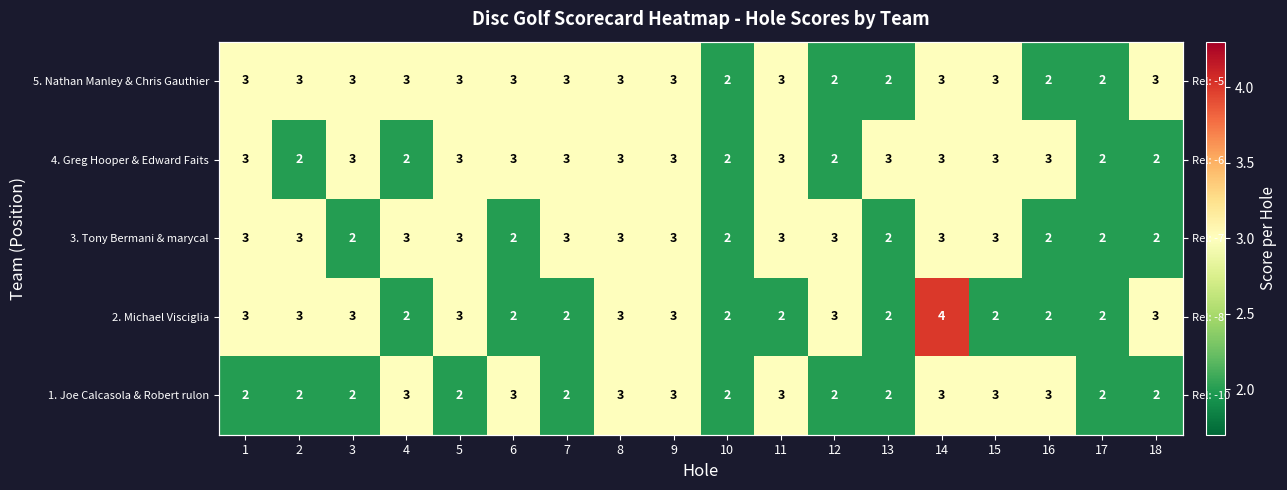

Which has a higher value, 9 or 10?

9